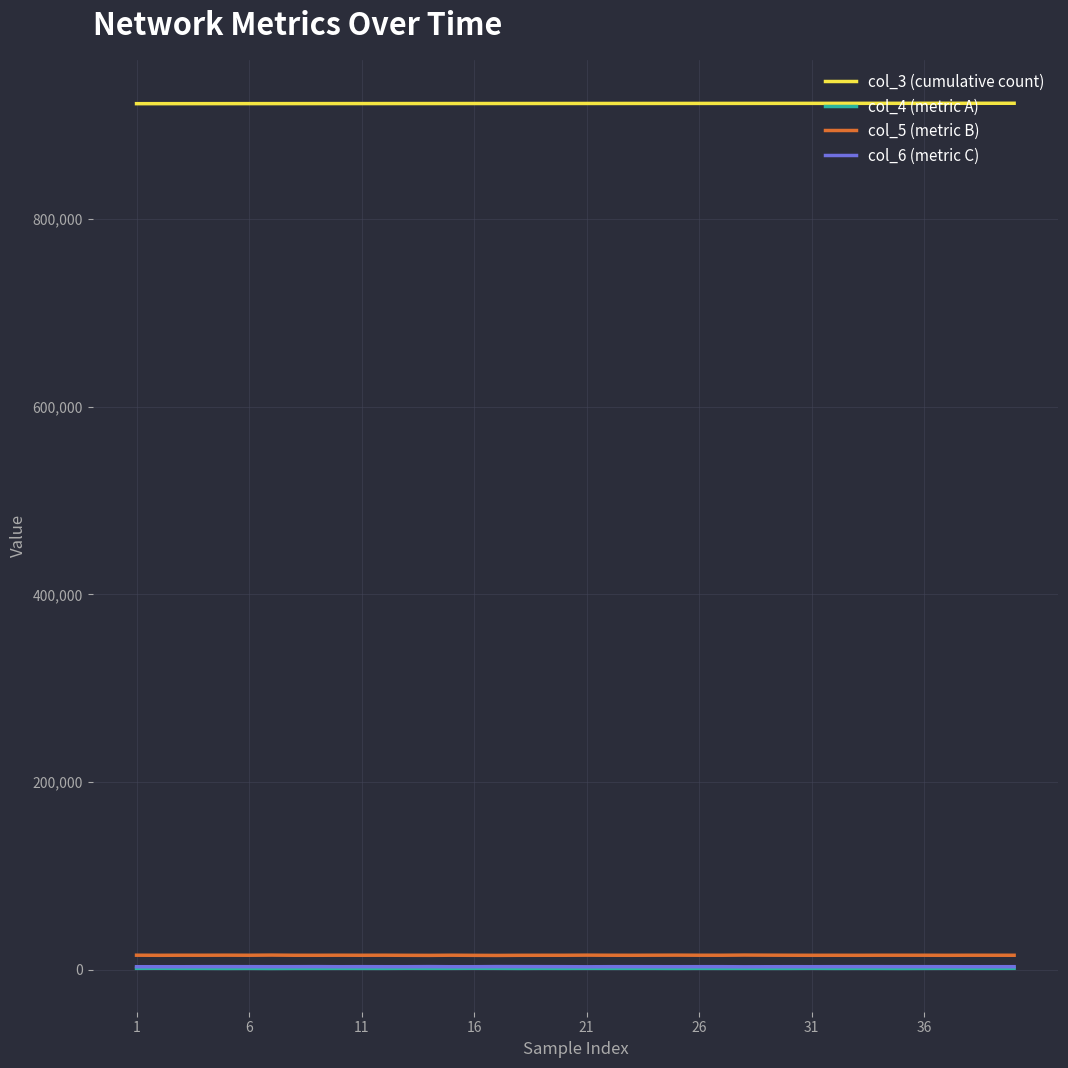

Which series has the largest total across all categories?

col_3 (cumulative count)